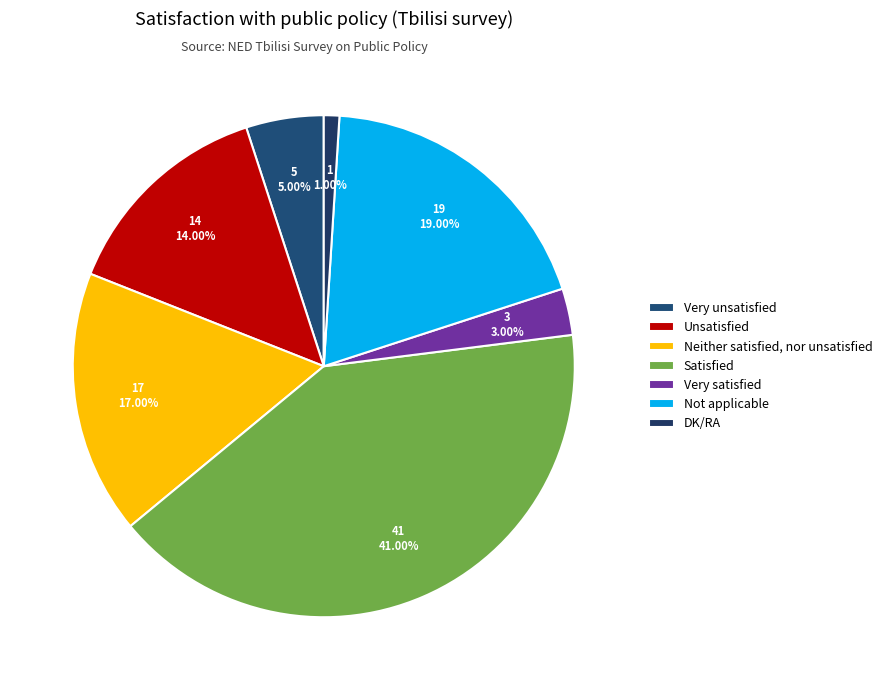

Is it true that Neither satisfied, nor unsatisfied is 17% of the pie?

True